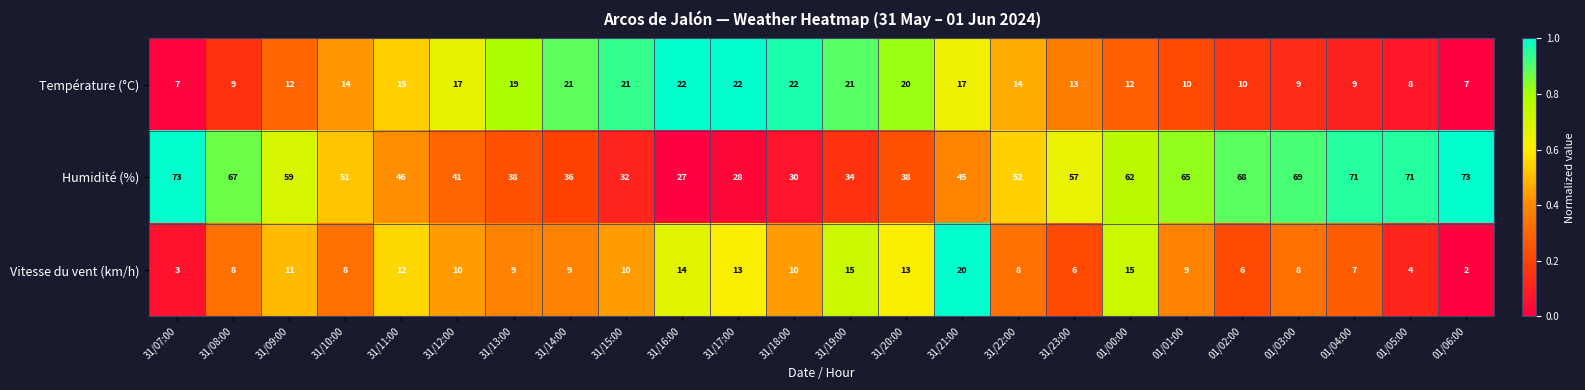

What is the difference between the highest and lowest values at 01/03:00?

61